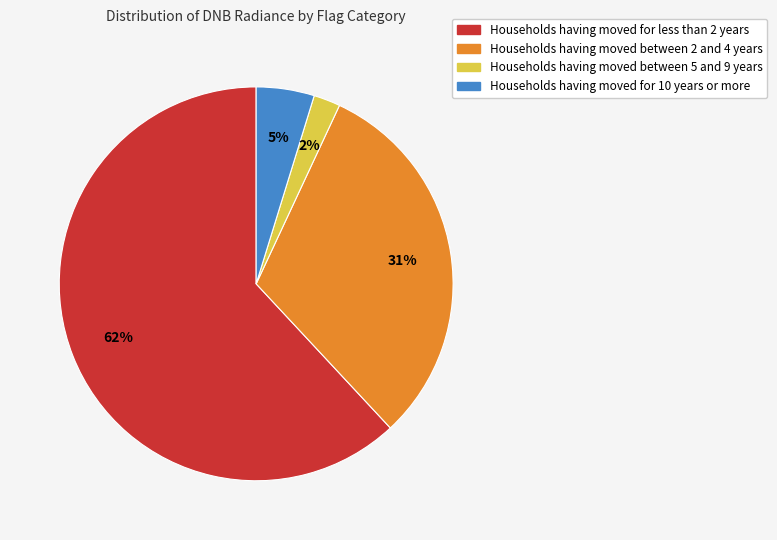

Is there any slice that represents more than half of the pie?

Yes